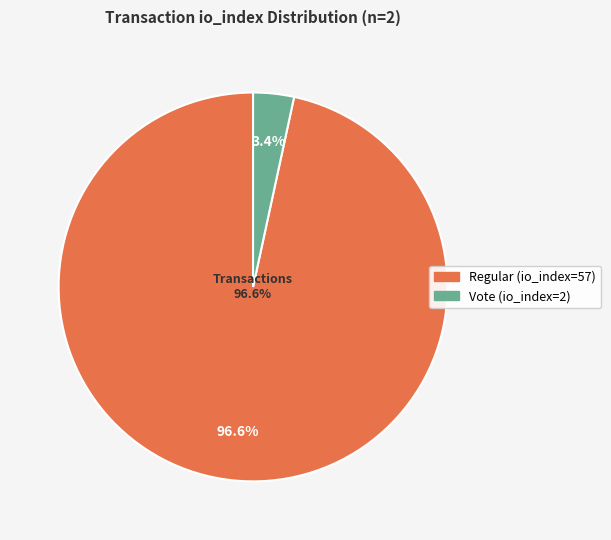

To the nearest percent, what percentage of the pie is Vote (io_index=2)?

3%